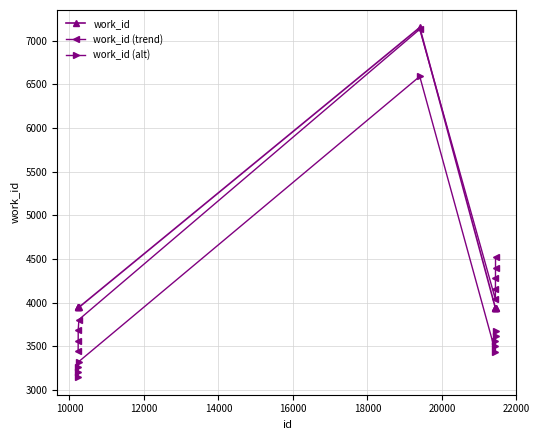

True or false: work_id (trend) has more than 2 interior local peaks.

False